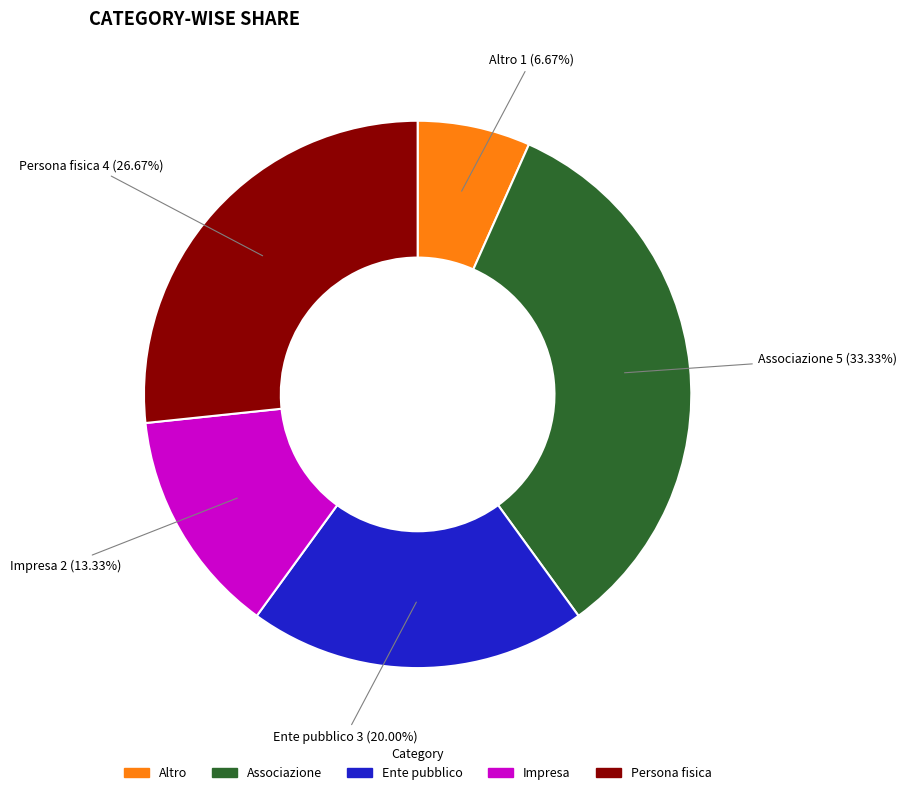

Rank the categories by value from highest to lowest.

Associazione, Persona fisica, Ente pubblico, Impresa, Altro